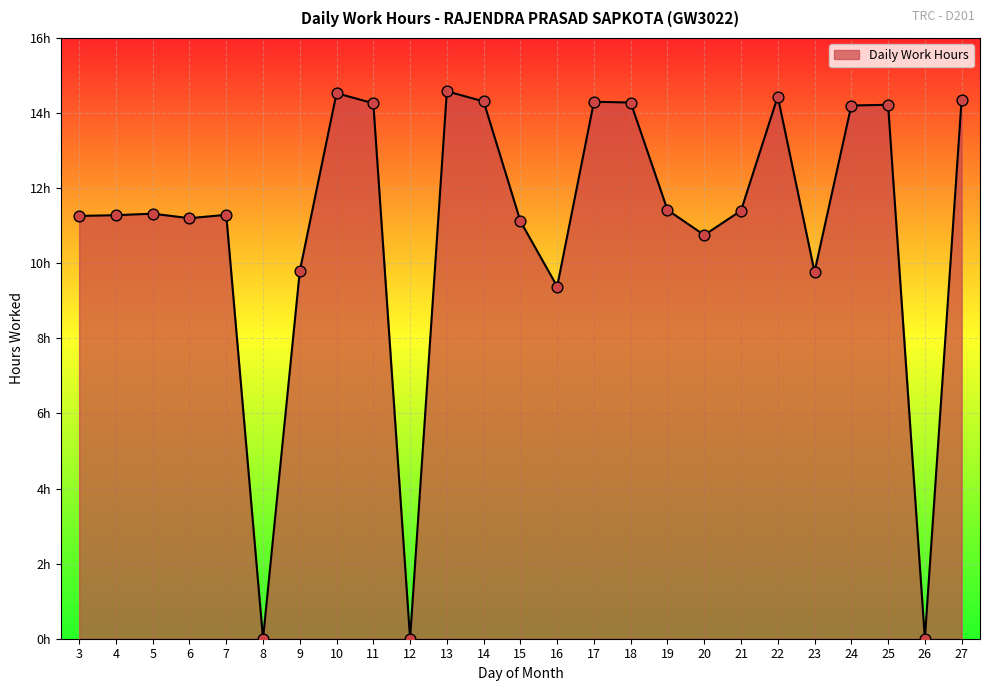

Does the chart have visible grid lines?

Yes